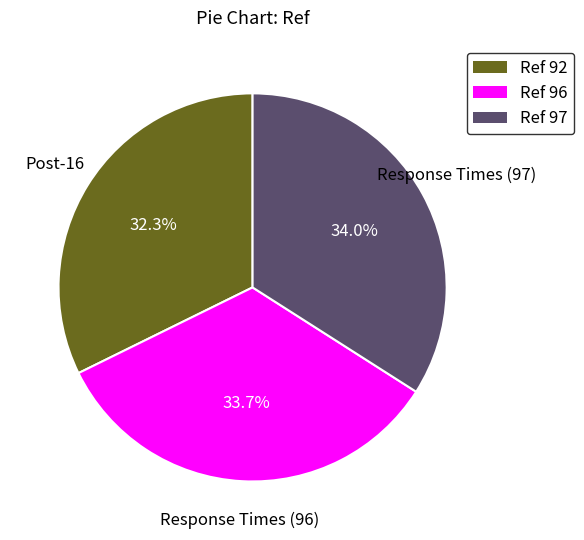

Does any single category account for the majority?

No